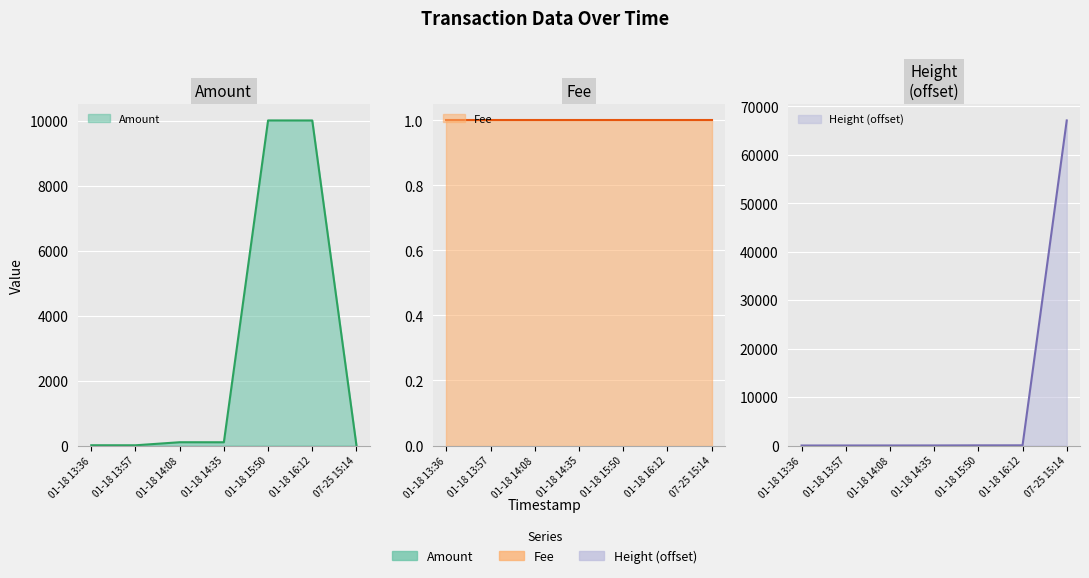

At which category is the sum across all series the highest?

07-25 15:14